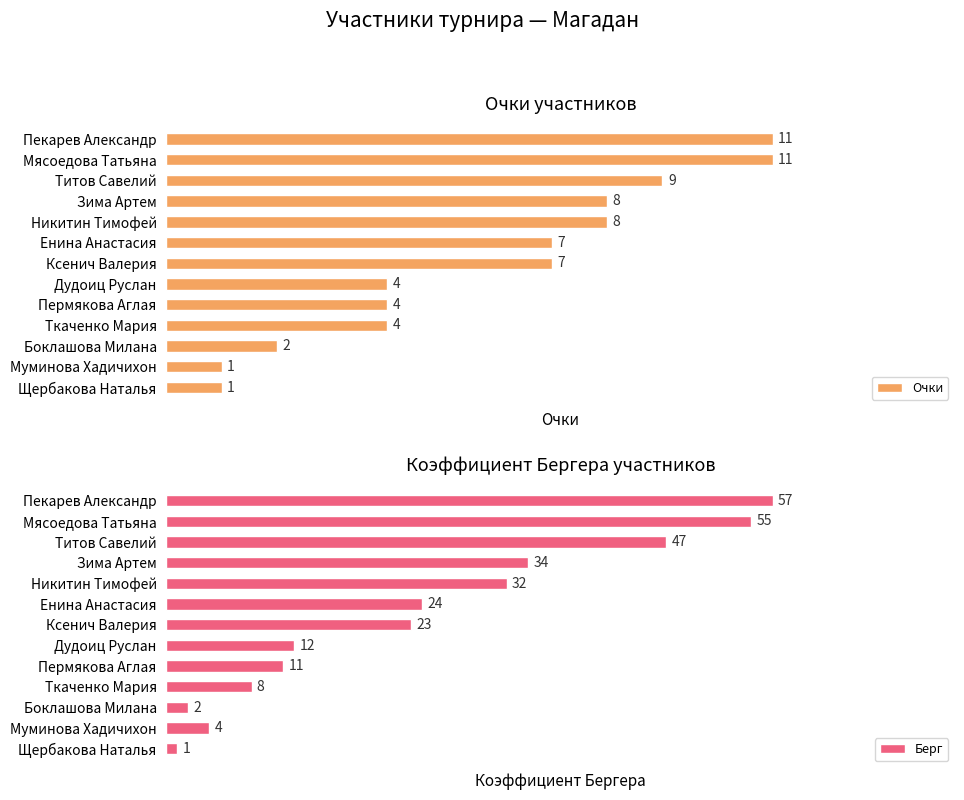

Which category has the lowest value in the Берг series?

Щербакова Наталья